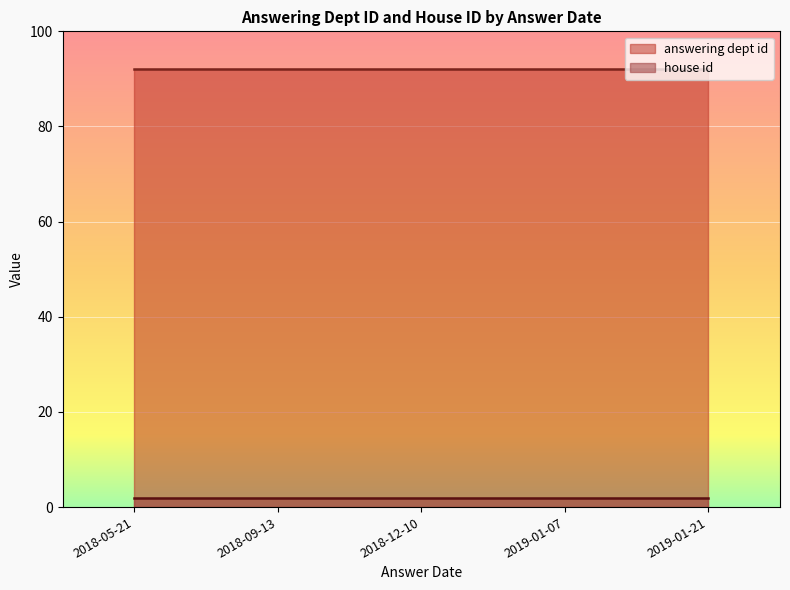

Is it true that answering dept id equals 149 at 2019-01-07?

False